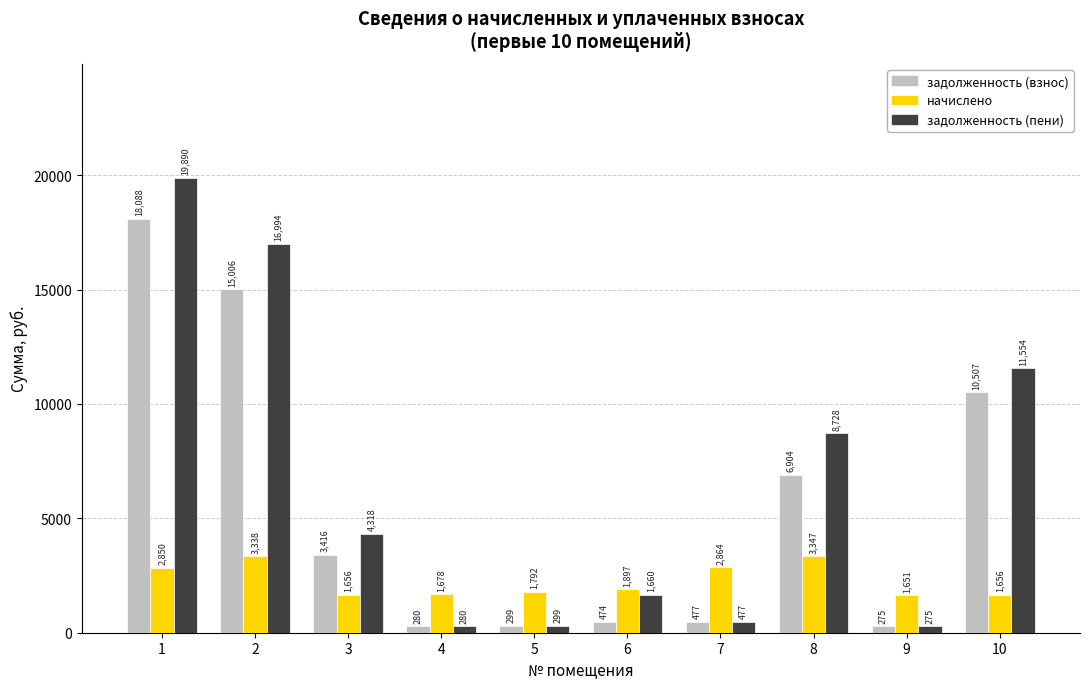

What is the total value across all series at 6?

4031.6